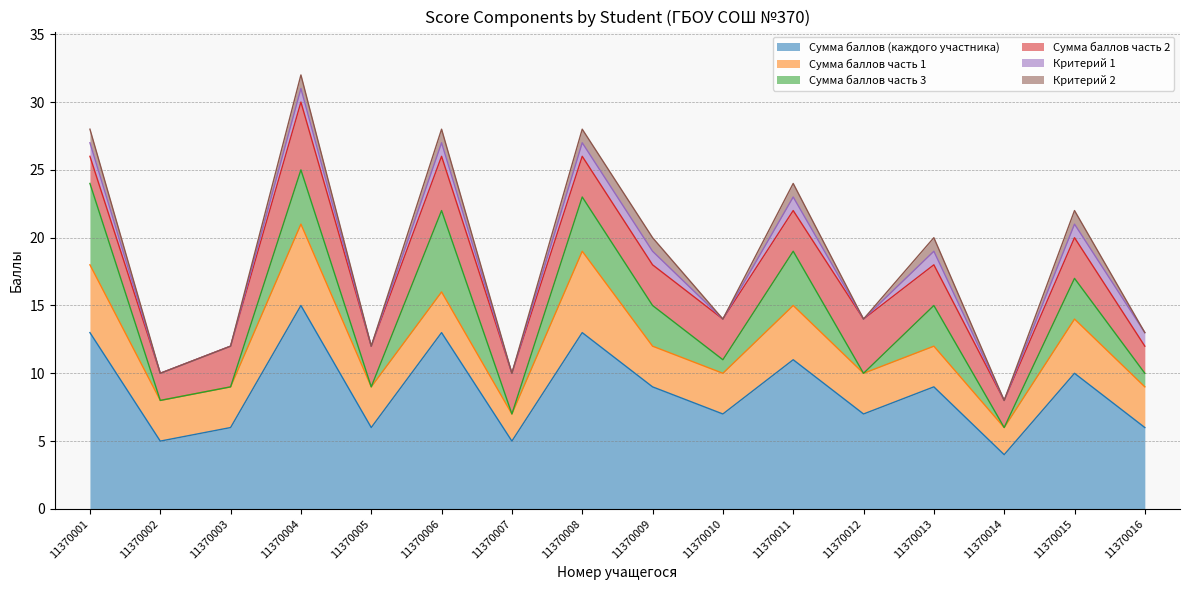

Which series has the largest range (max minus min)?

Сумма баллов (каждого участника)